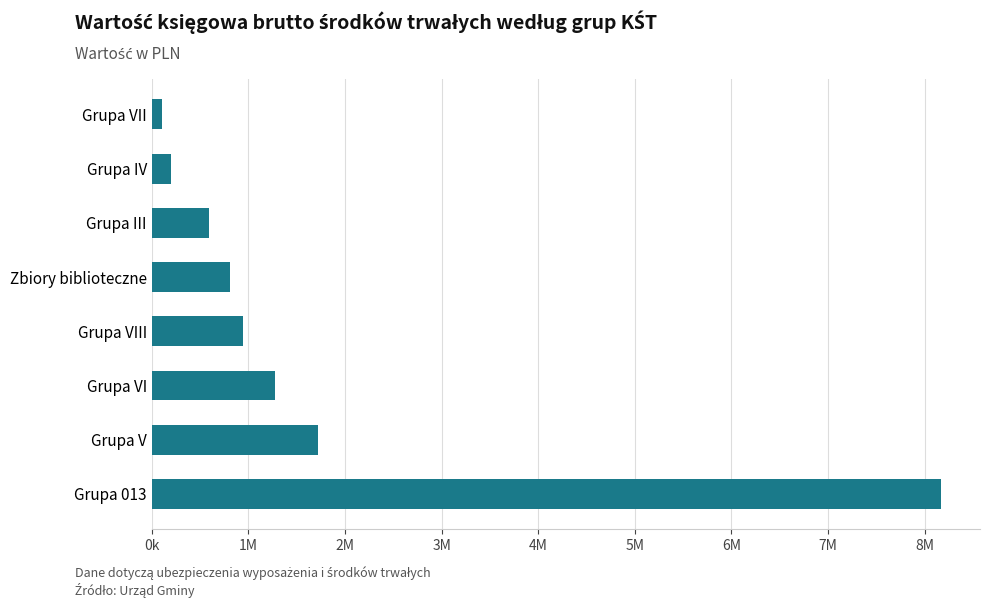

Which label corresponds to the smallest value in the chart?

Grupa VII